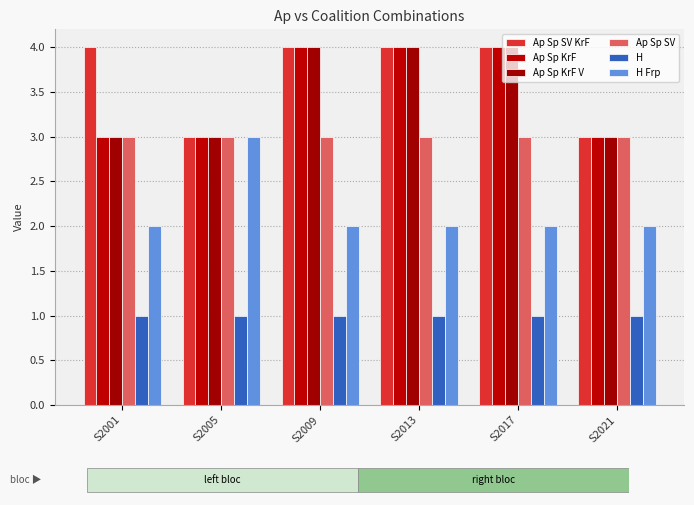

What are all the series names shown in the legend?

Ap Sp SV KrF, Ap Sp KrF, Ap Sp KrF V, Ap Sp SV, H, H Frp